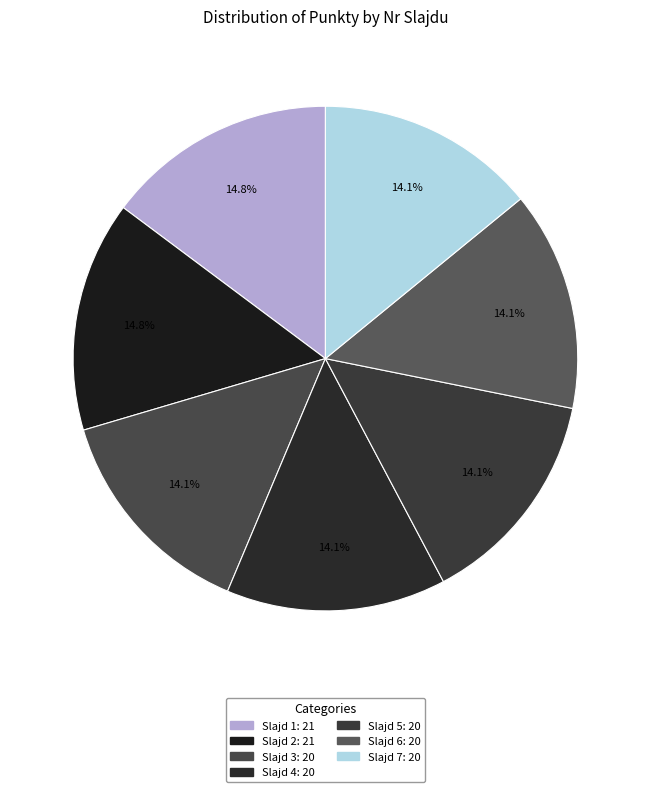

How many slices are in this pie chart?

7